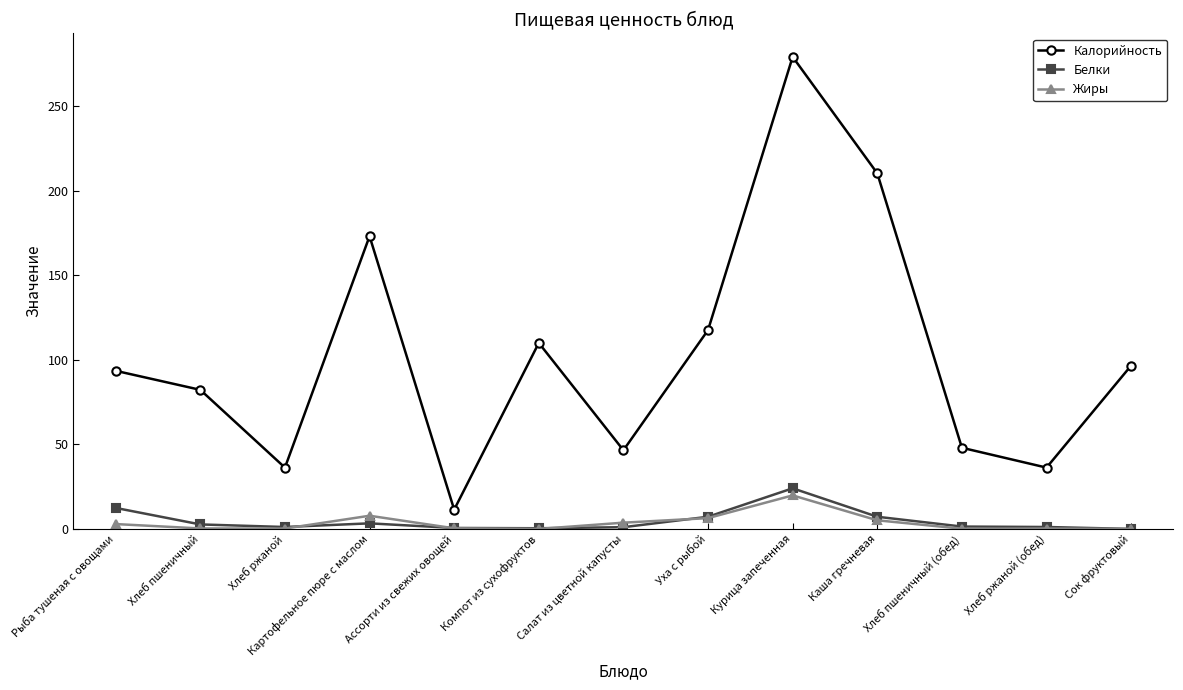

How many series are shown in this chart?

3